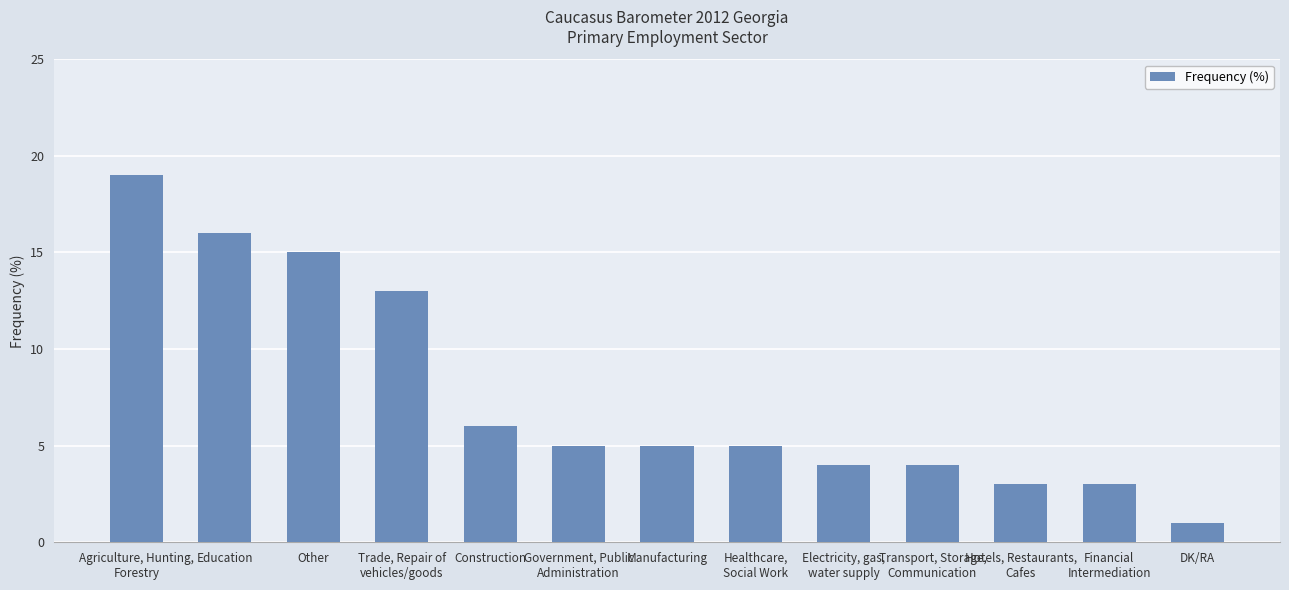

Which label corresponds to the largest value in the chart?

Agriculture, Hunting,
Forestry